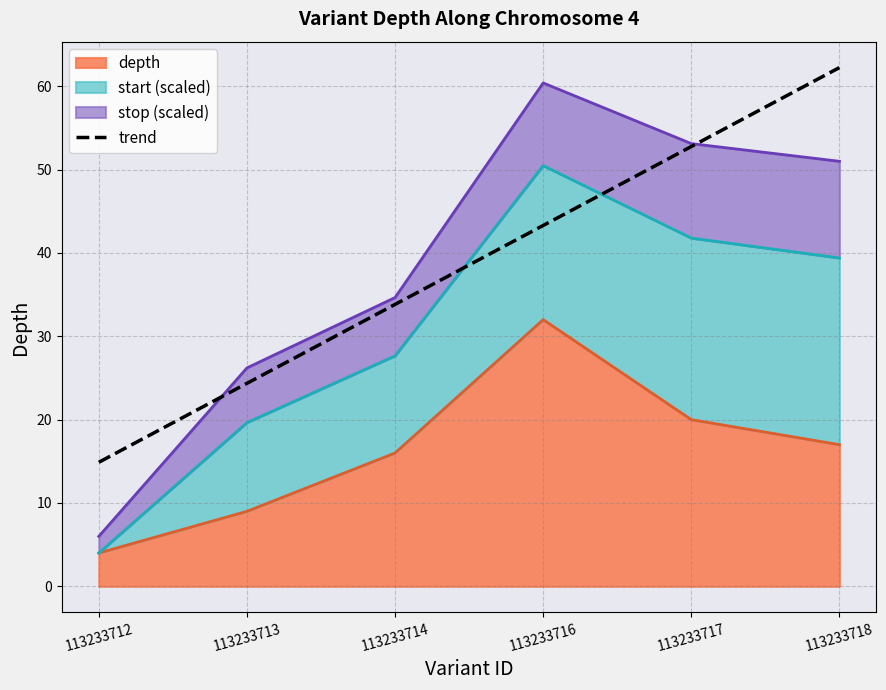

The value at 113233716 is 43.3. True or false?

True